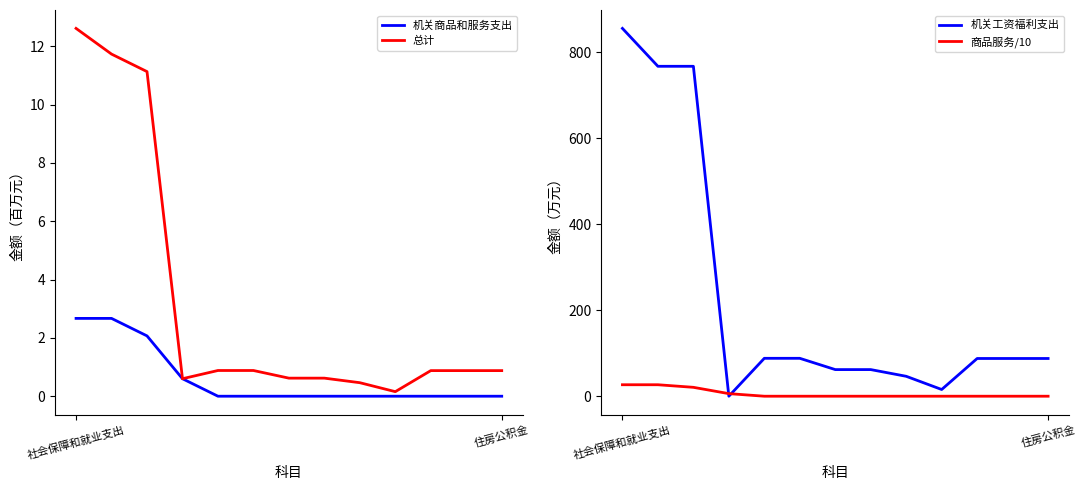

Reading left to right, list all the values displayed in this chart.

机关商品和服务支出: 2.7	2.7	2.1	0.6	0.0	0.0	0.0	0.0	0.0	0.0	0.0	0.0	0.0
总计: 12.6	11.7	11.1	0.6	0.9	0.9	0.6	0.6	0.5	0.2	0.9	0.9	0.9
机关工资福利支出: 855.9	767.7	767.7	0.0	88.2	88.2	62.0	62.0	46.3	15.6	87.8	87.8	87.8
商品服务/10: 26.7	26.7	20.7	6.0	0.0	0.0	0.0	0.0	0.0	0.0	0.0	0.0	0.0